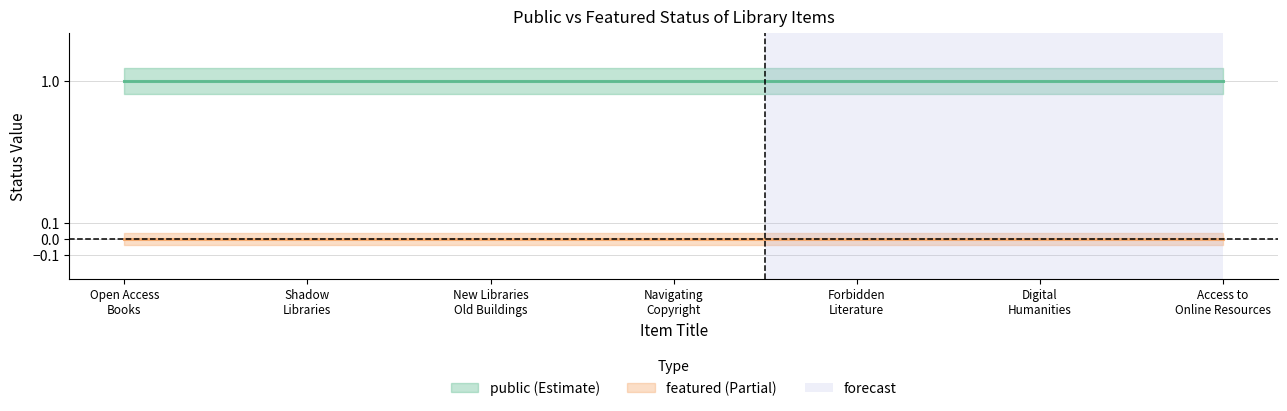

Which series has the largest total across all categories?

public